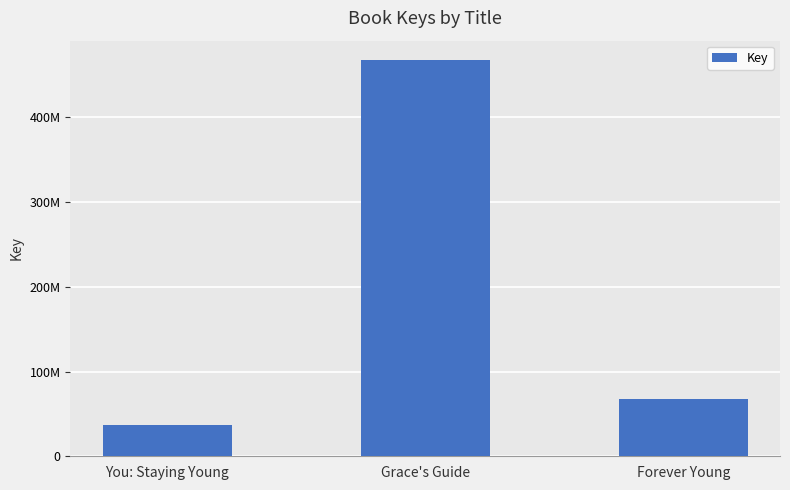

List the labels in order of value, smallest first.

You: Staying Young, Forever Young, Grace's Guide